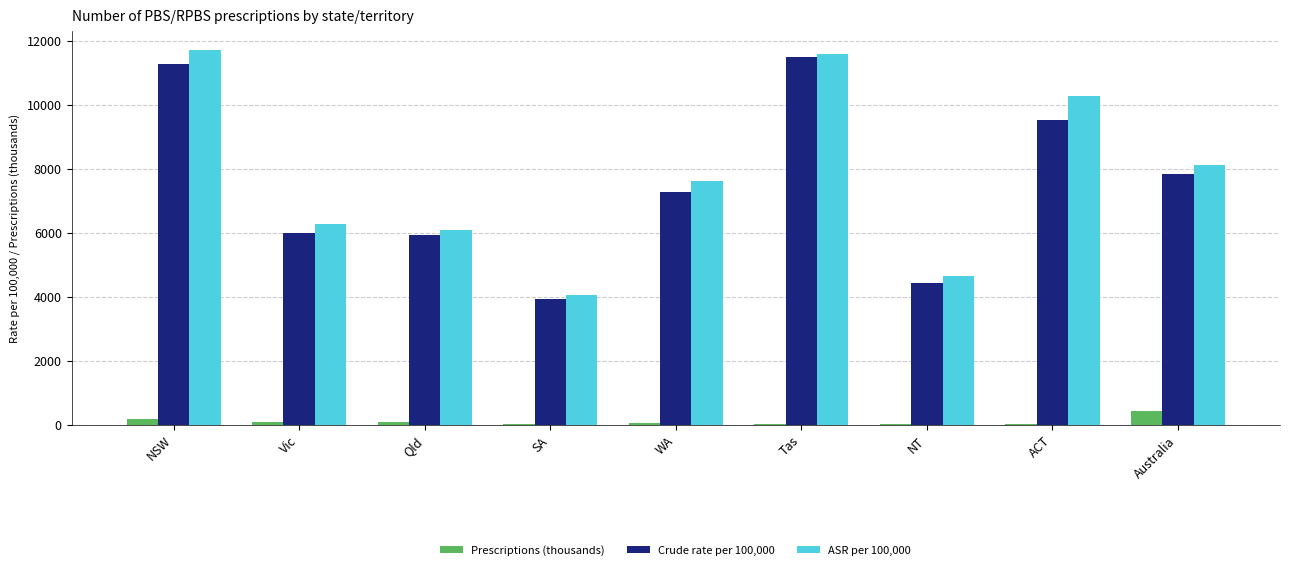

How many data points in Prescriptions (thousands) are above 41?

5